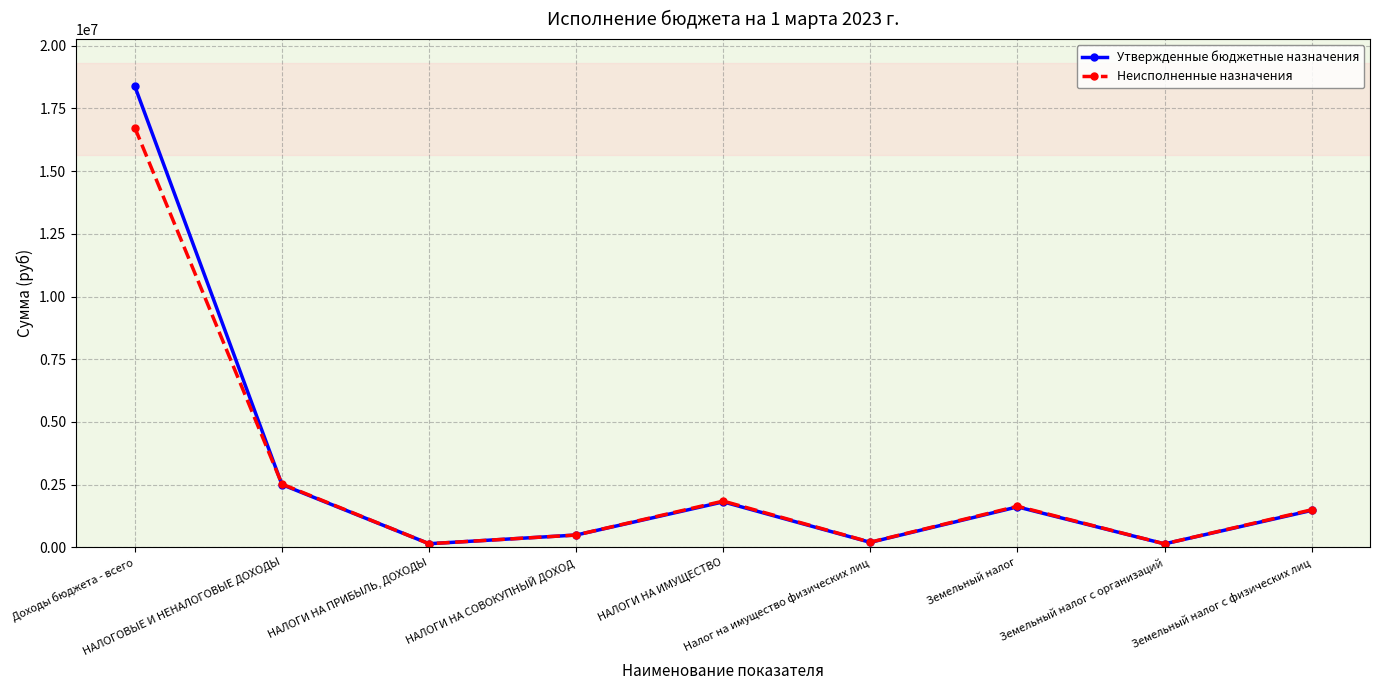

Where do Утвержденные бюджетные назначения and Неисполненные назначения first cross each other?

Доходы бюджета - всего and НАЛОГОВЫЕ И НЕНАЛОГОВЫЕ ДОХОДЫ